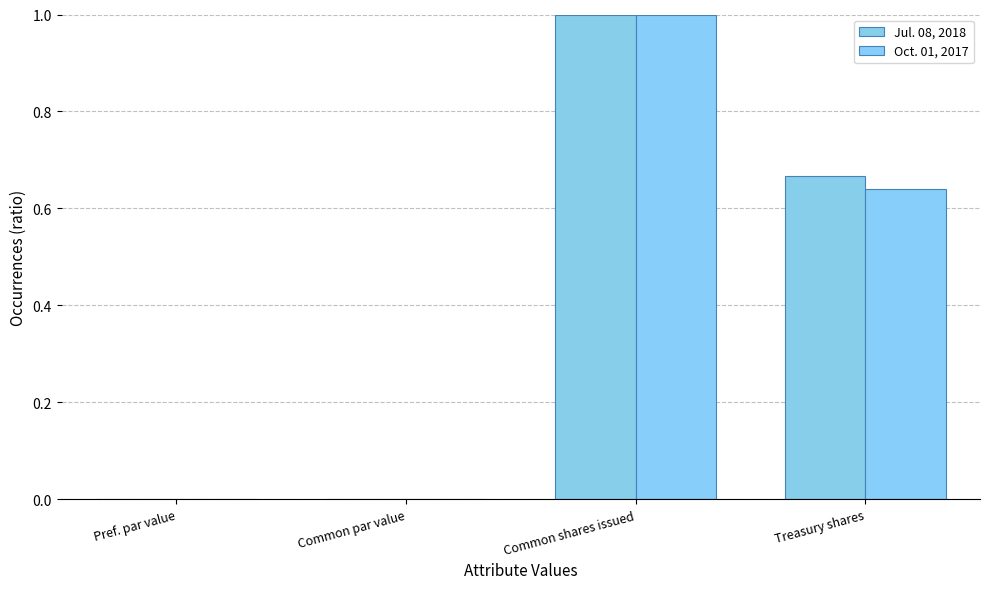

Reading left to right, transcribe all the data shown in this chart.

Jul. 08, 2018: Pref. par value=0.0	Common par value=0.0	Common shares issued=1.0	Treasury shares=0.7
Oct. 01, 2017: Pref. par value=0.0	Common par value=0.0	Common shares issued=1.0	Treasury shares=0.6